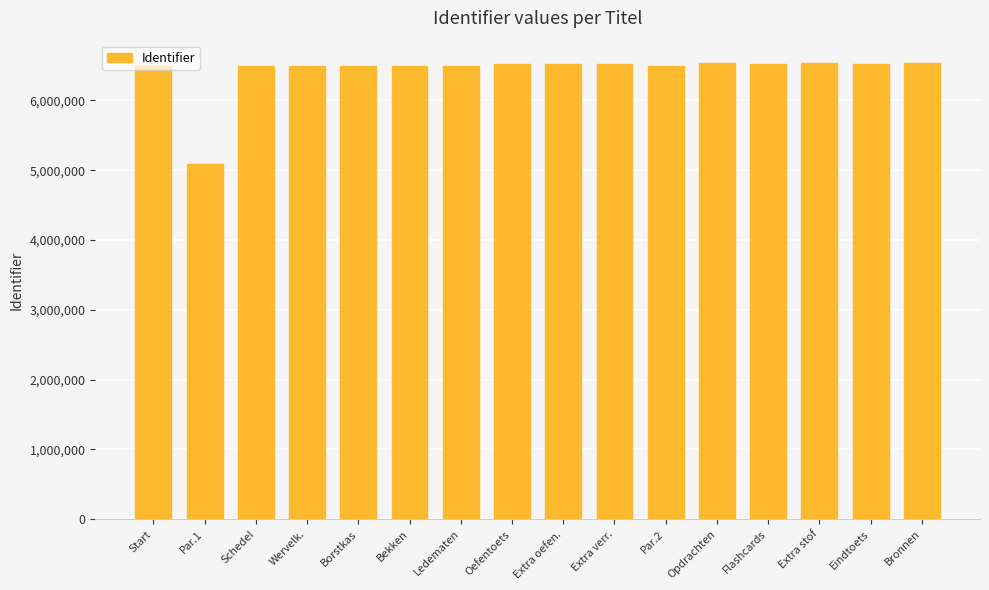

Where is the data nearest to the value 5812561?

Start